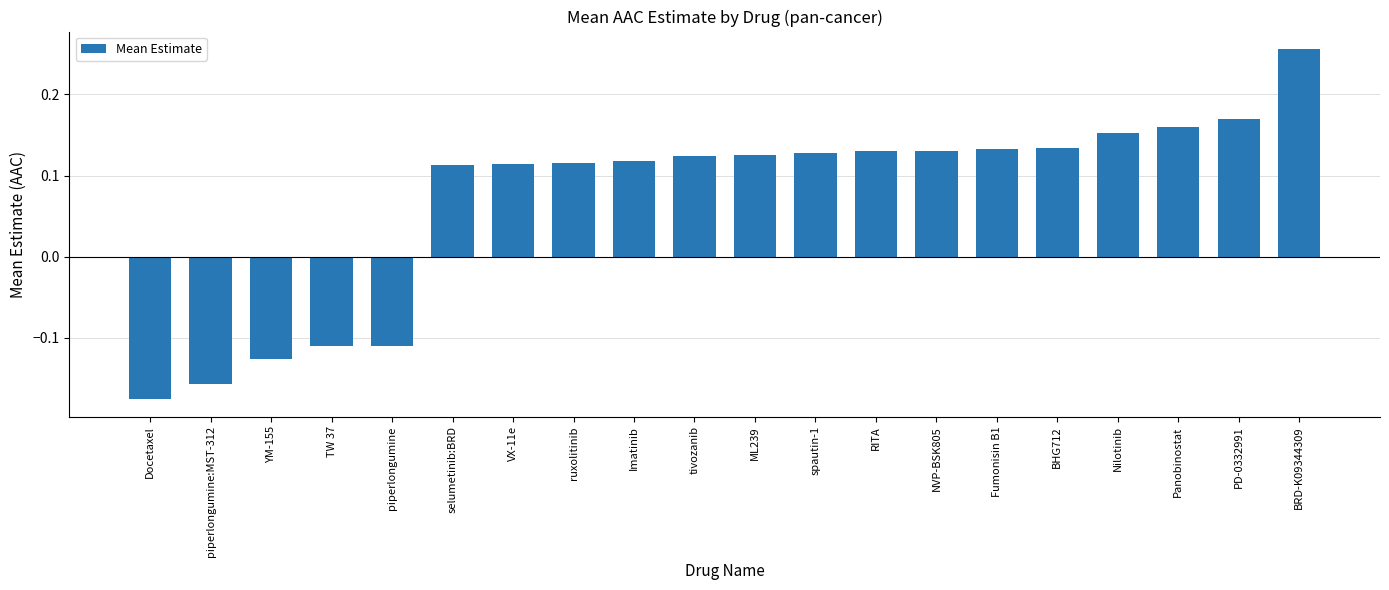

How many values are above zero?

15